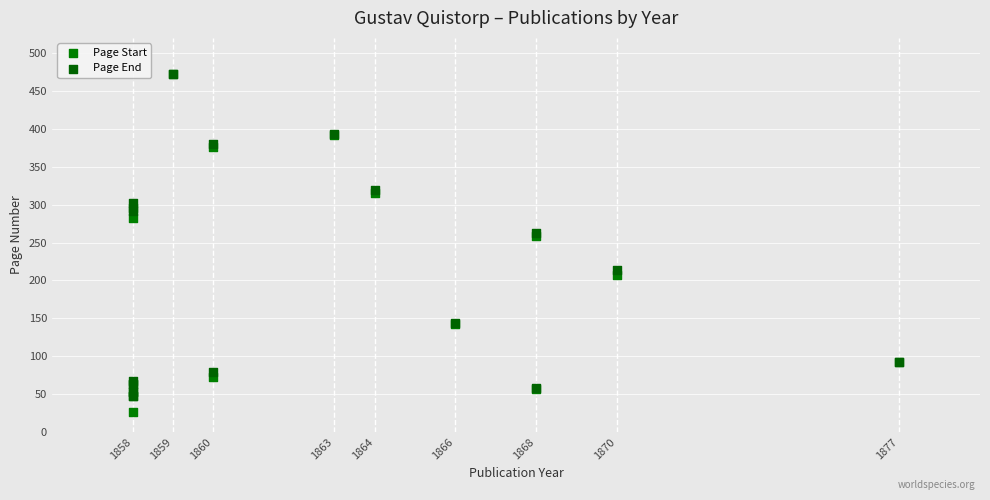

What are all the series names shown in the legend?

Page Start, Page End